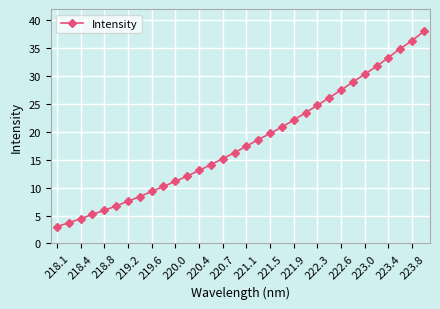

What is the smallest value displayed?

3.0